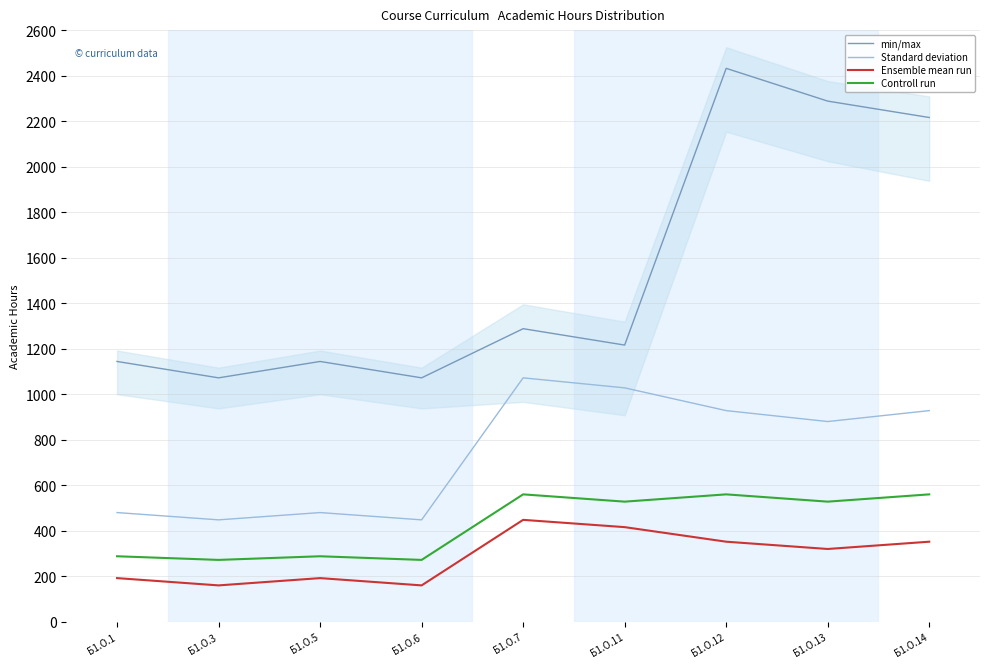

Is the value of Standard deviation at Б1.О.7 greater than the value of min/max at Б1.О.6?

No